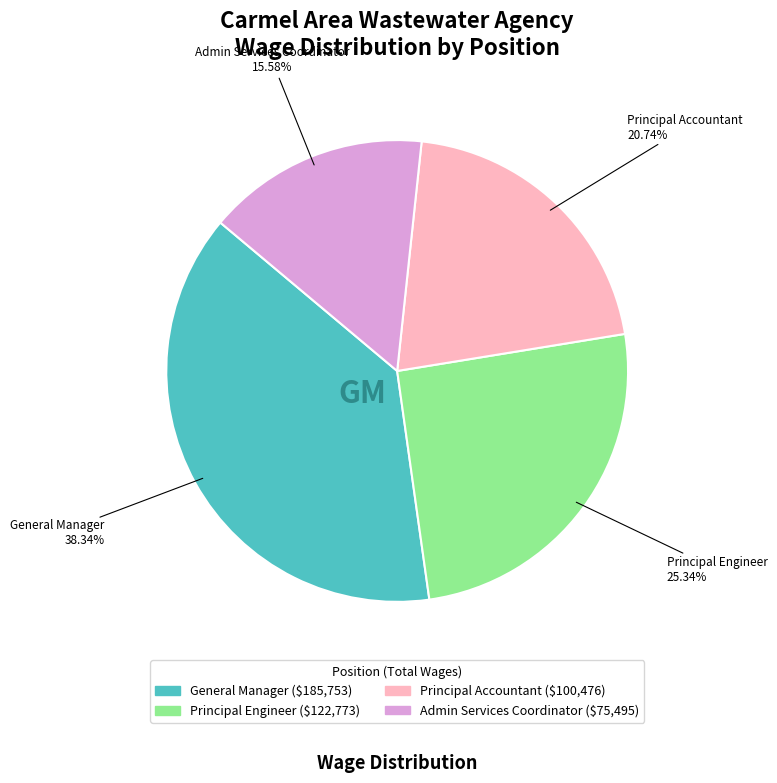

How many slices are in this pie chart?

4